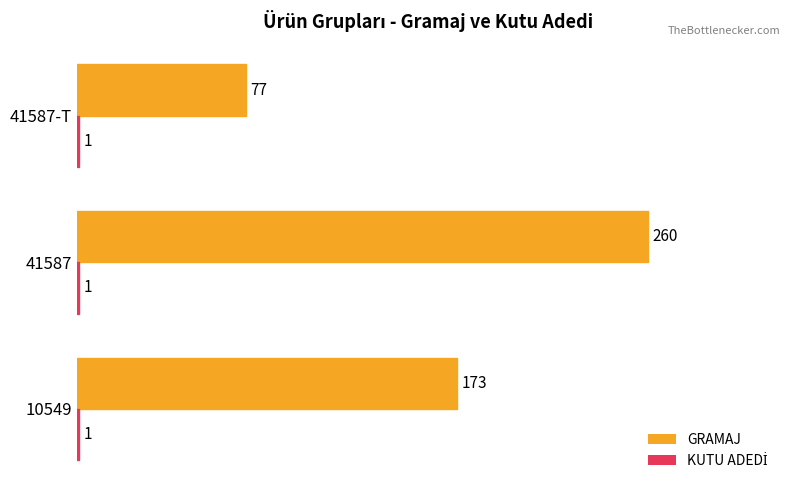

The value of GRAMAJ at 41587 is 70. True or false?

False